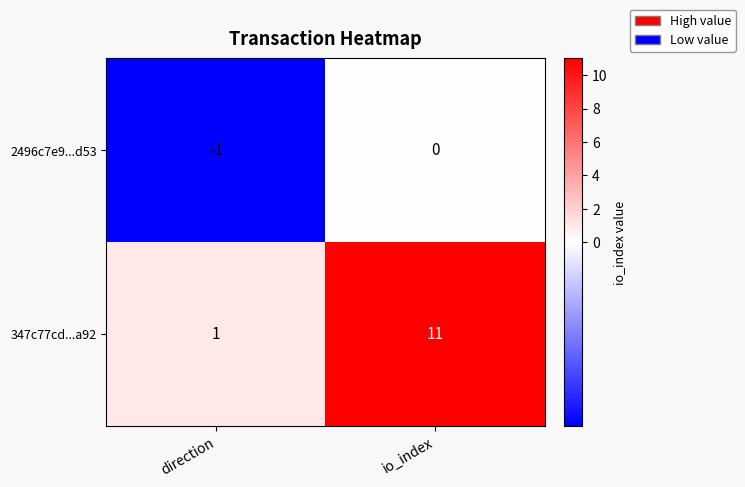

At which label is 2496c7e9...d53 closest to 0?

io_index